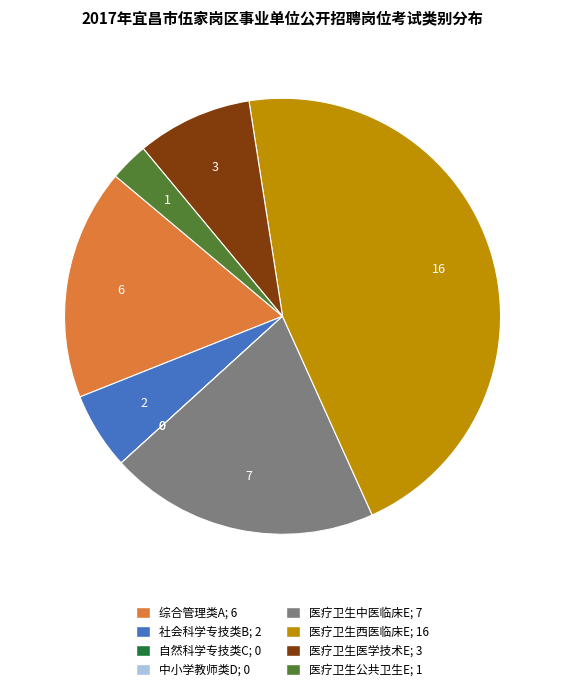

Between 医疗卫生公共卫生E; 1 and 医疗卫生医学技术E; 3, which is larger?

医疗卫生医学技术E; 3